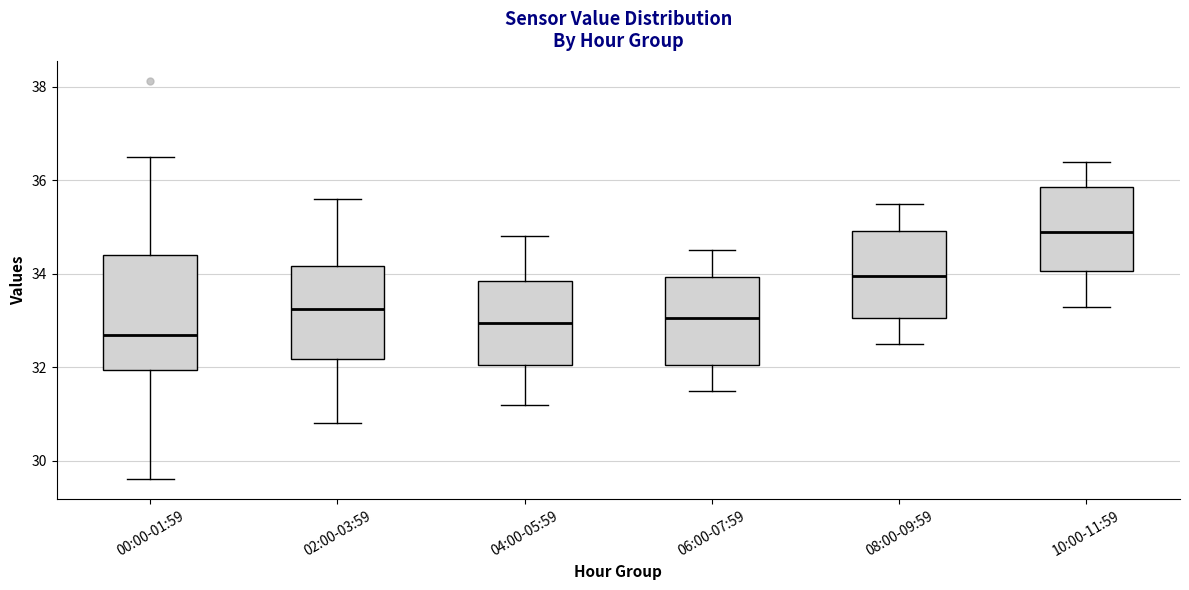

Comparing the boxes themselves (not the whiskers), which one is the tallest?

00:00-01:59